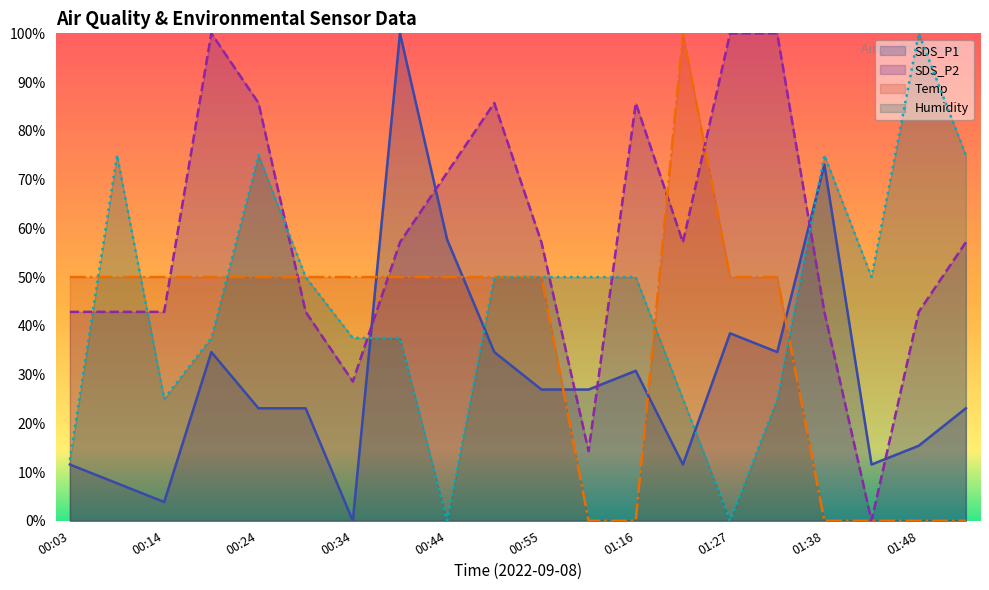

The Humidity series shows 75.0 at 00:24. True or false?

True